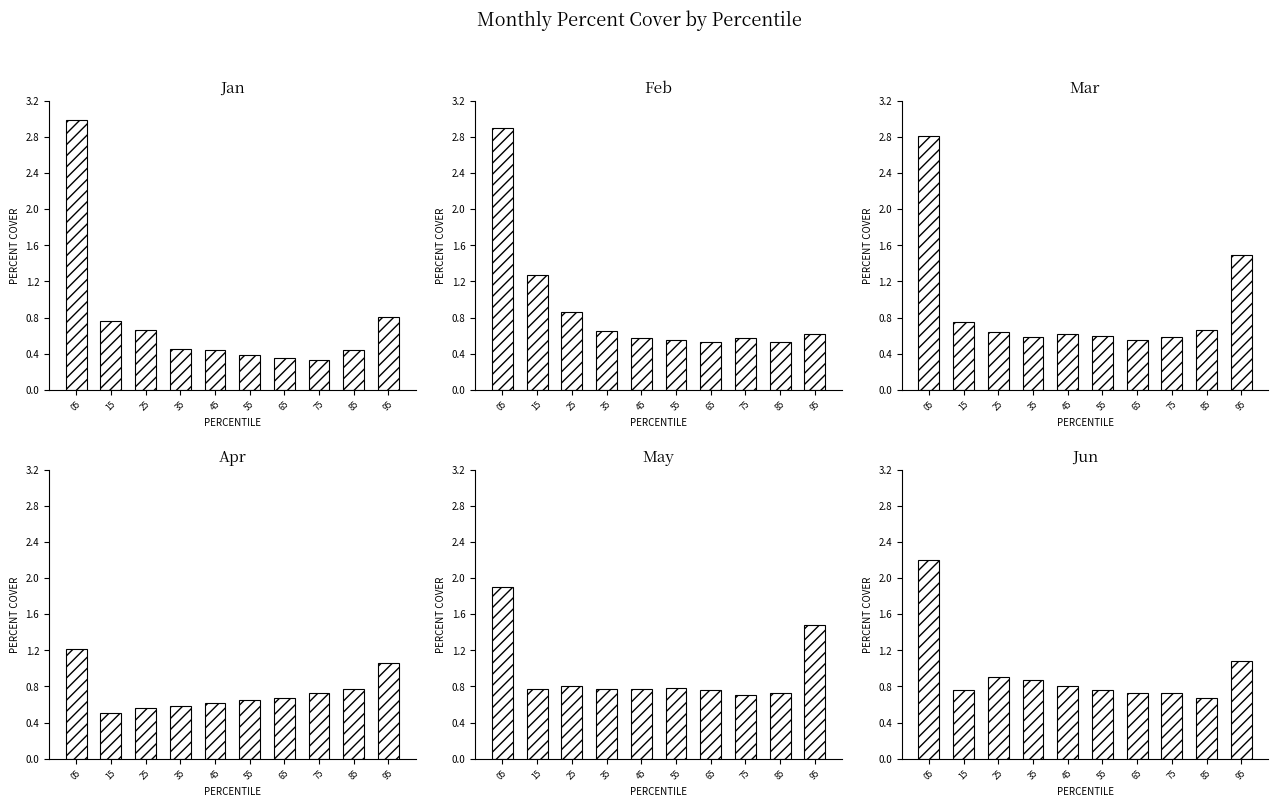

What are all the series names shown in the legend?

Jan, Feb, Mar, Apr, May, Jun